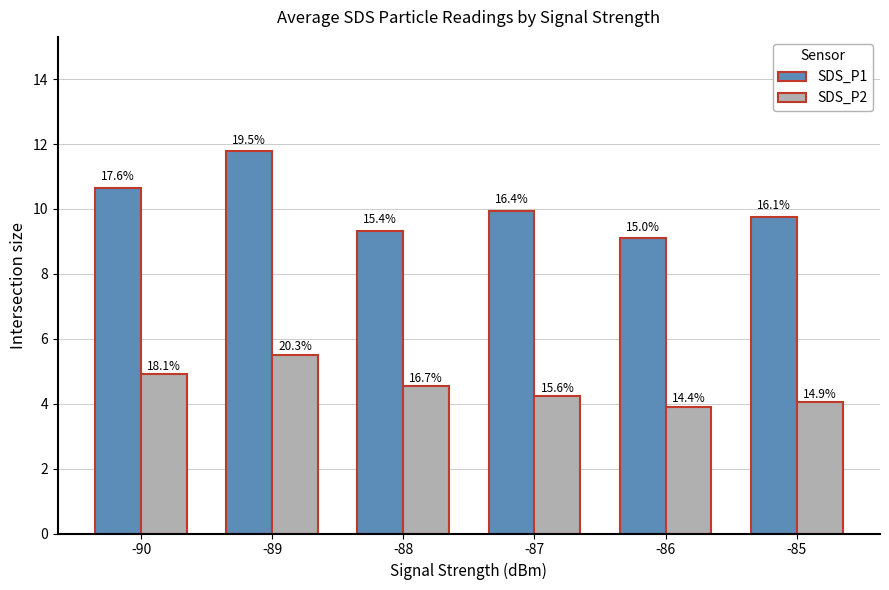

How many groups of bars are there?

6